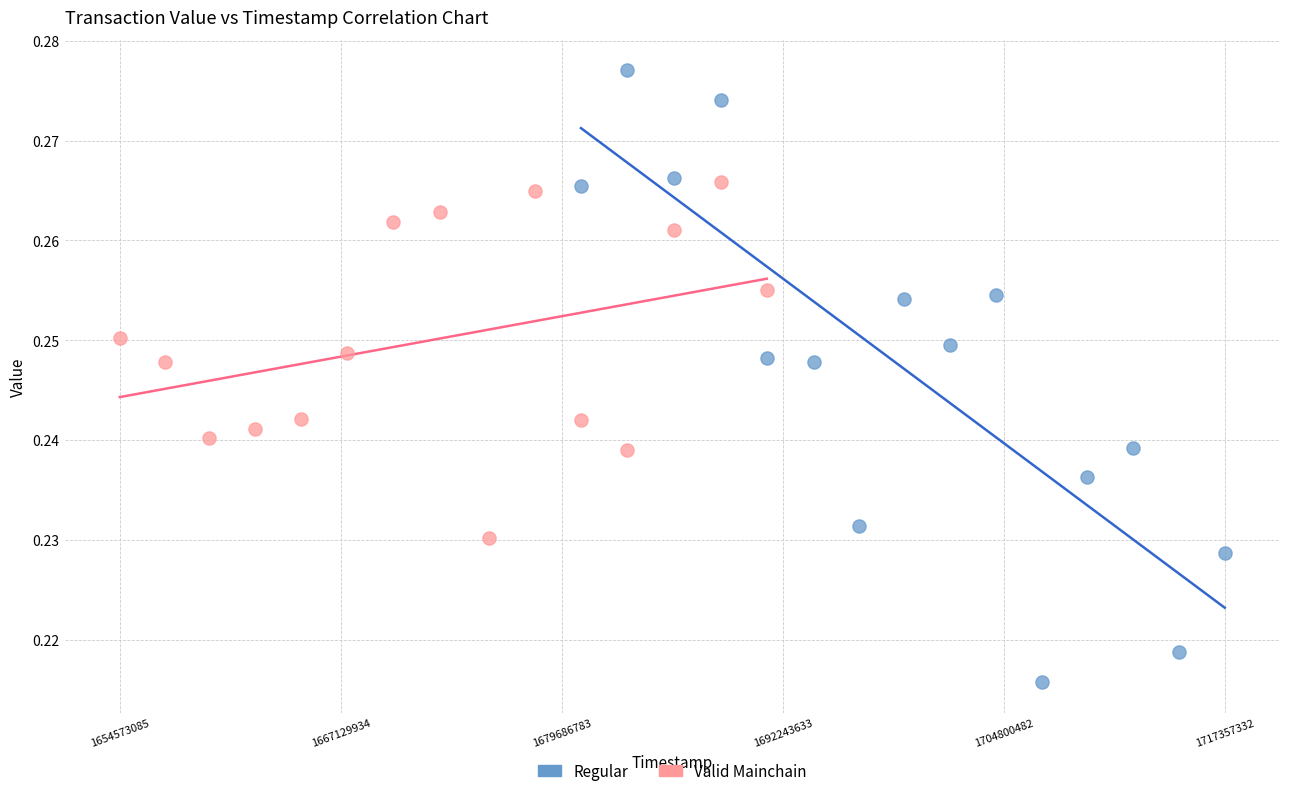

Which series reaches the maximum Y coordinate?

Regular